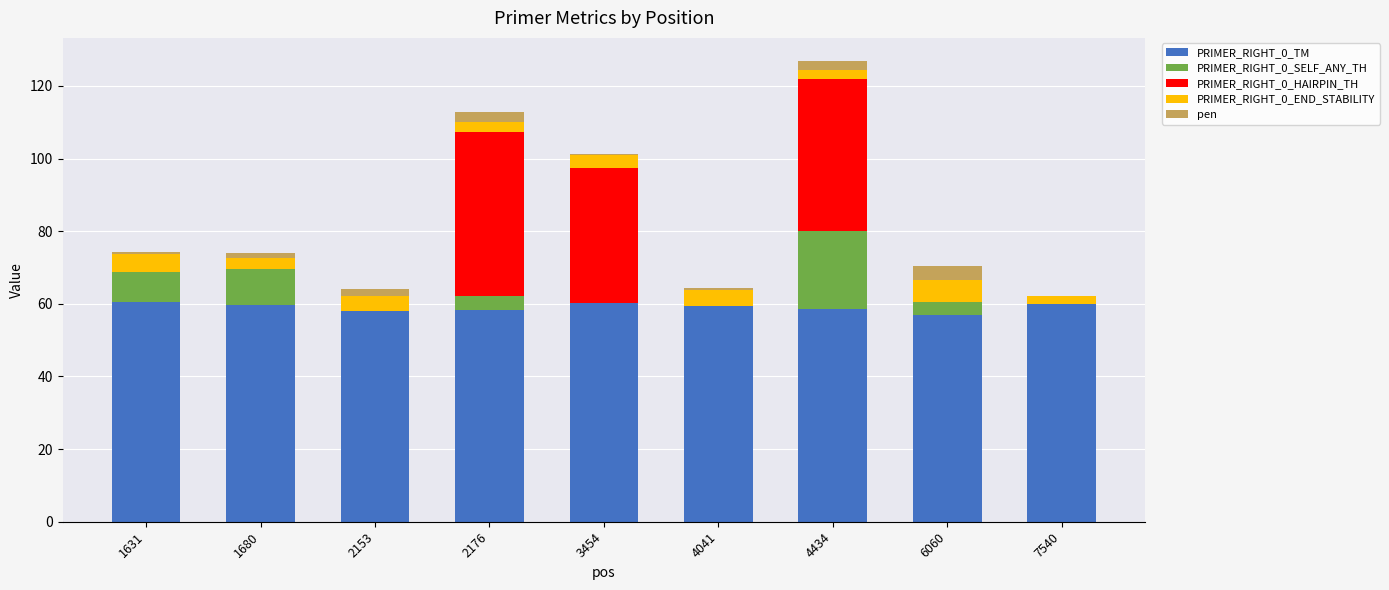

What is the total value across all series at 4434?

126.9